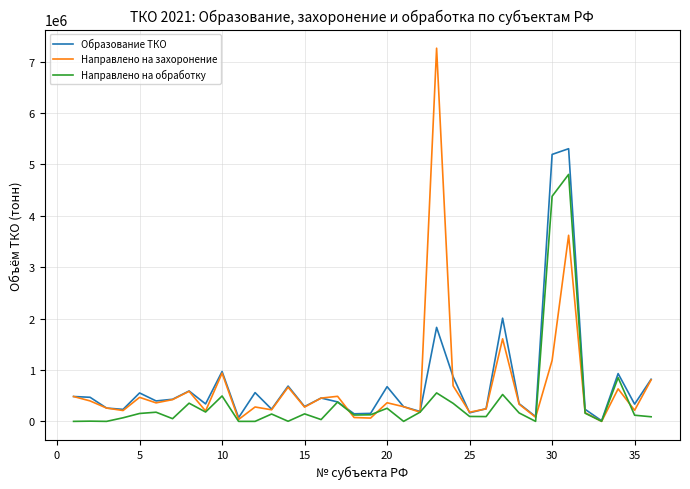

How many lines are shown in the chart?

3